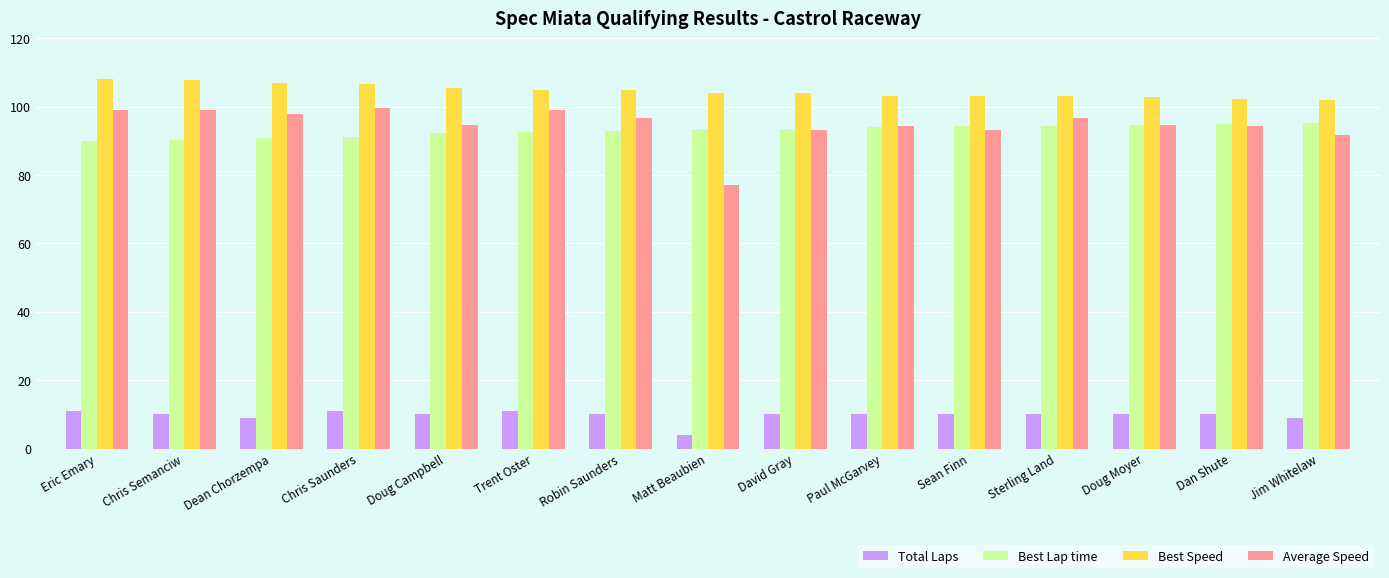

What is the difference between the maximum and second lowest values in the Average Speed series?

7.9